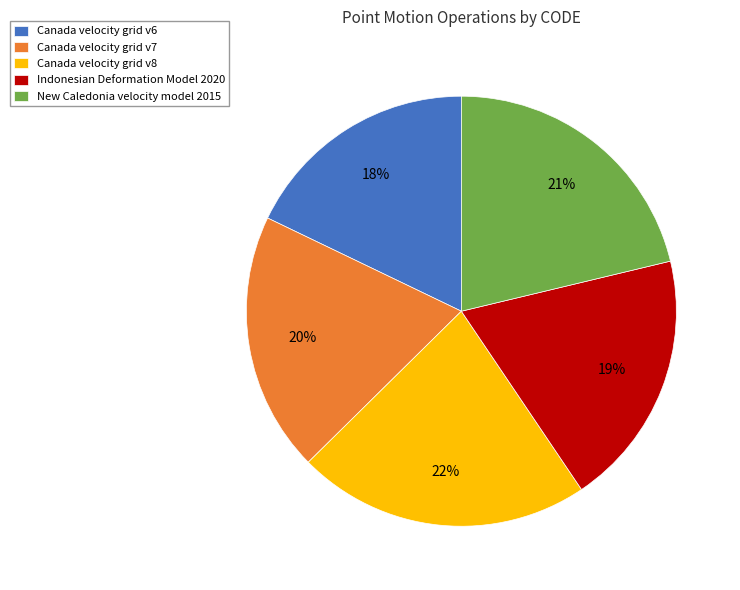

Count the number of slices in the pie.

5